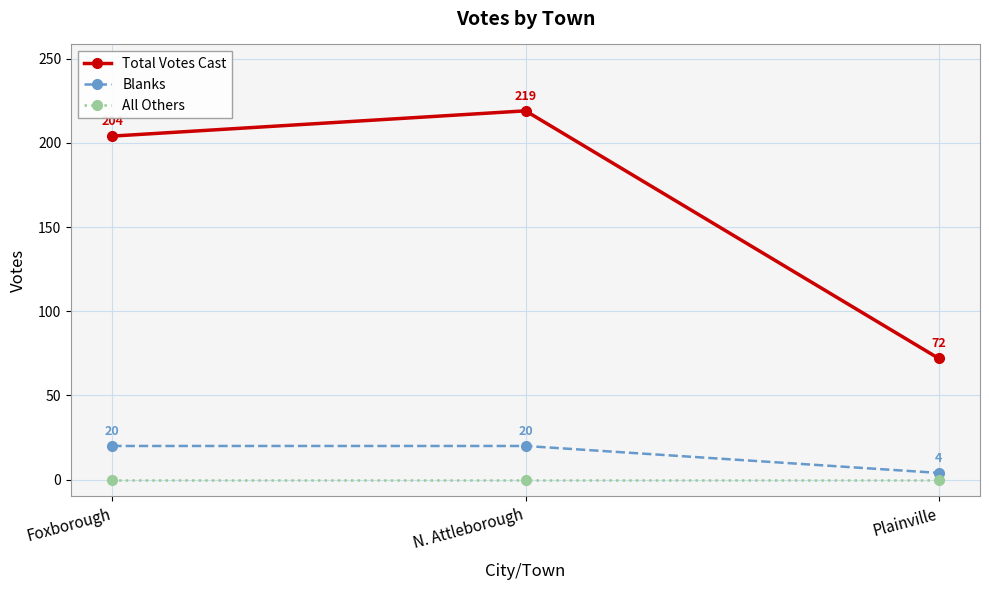

Which series has the largest range (max minus min)?

Total Votes Cast